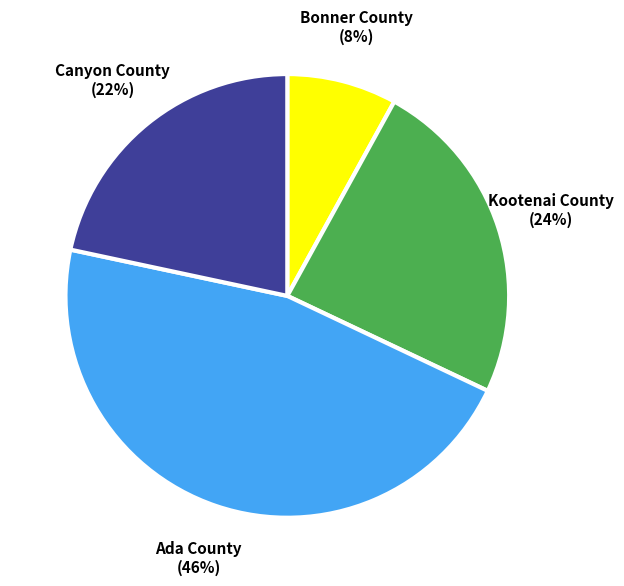

Is there any slice that represents more than half of the pie?

No